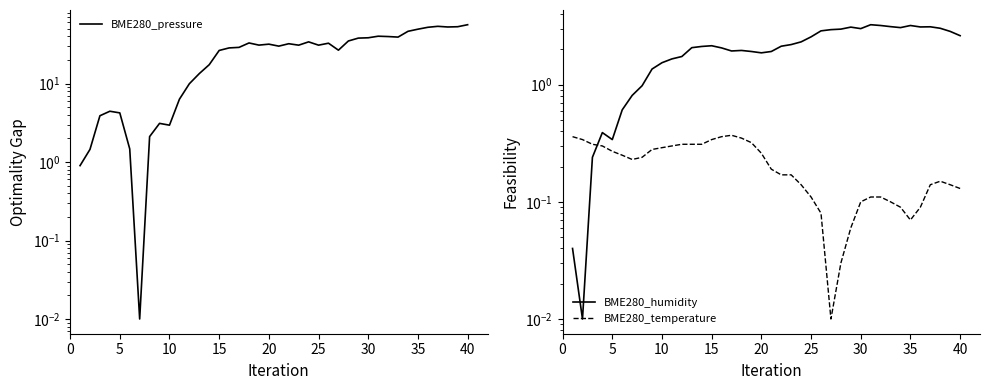

What is the label of the 34th point from the right?

30